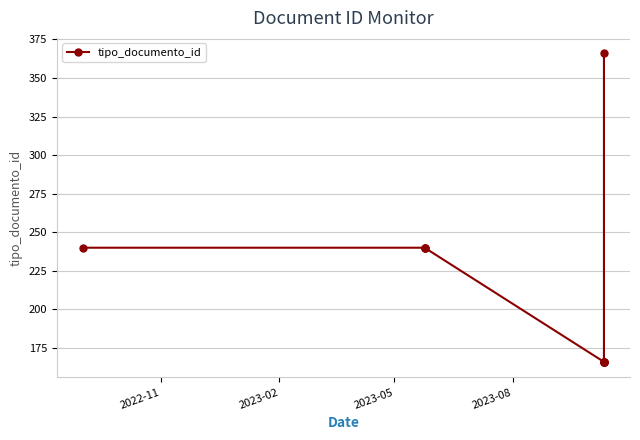

What is the greatest value displayed?

366